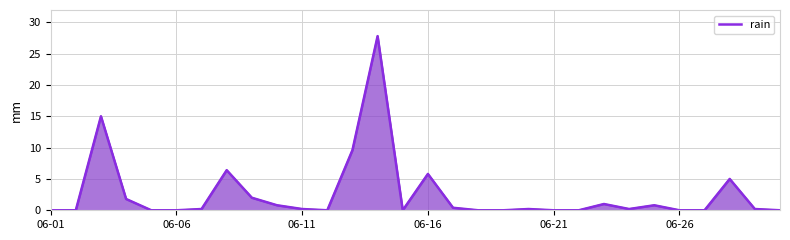

What is the greatest value displayed?

27.8